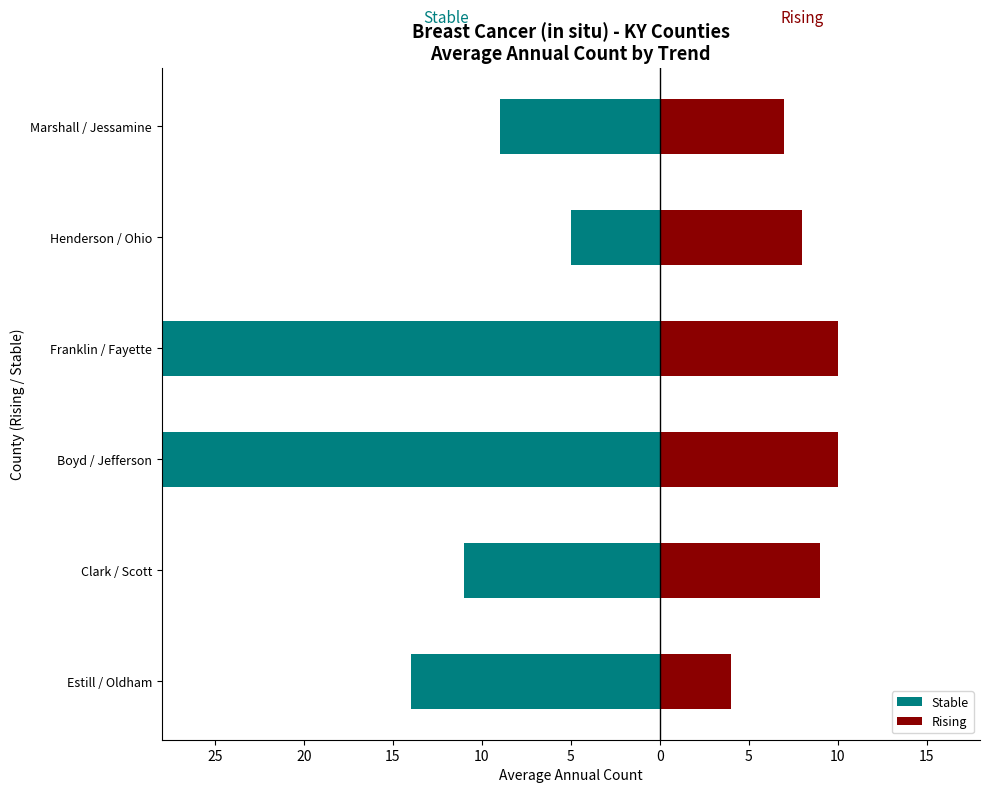

The Stable series shows -5 at Henderson / Ohio. True or false?

True